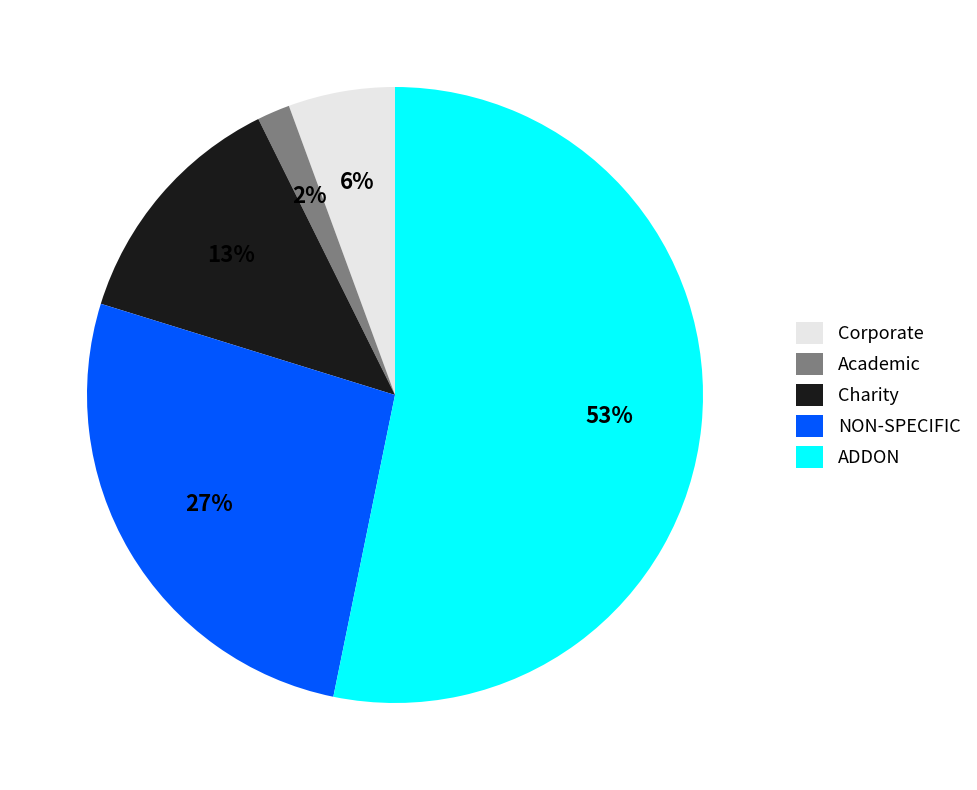

Does NON-SPECIFIC represent more than half of the total?

No